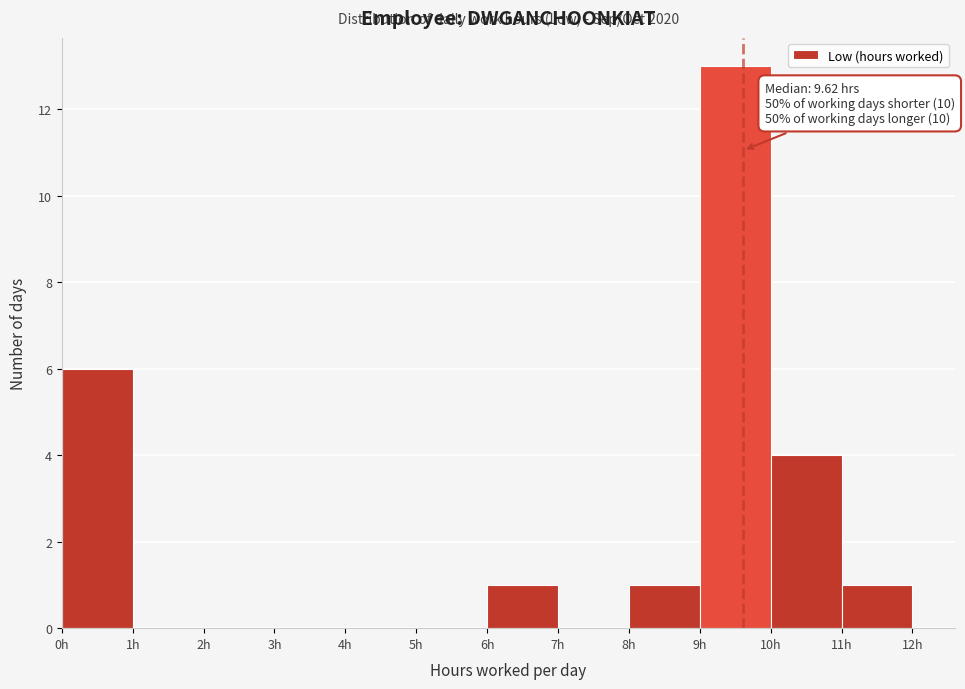

Which range on the x-axis has the tallest bar?

9 to 10